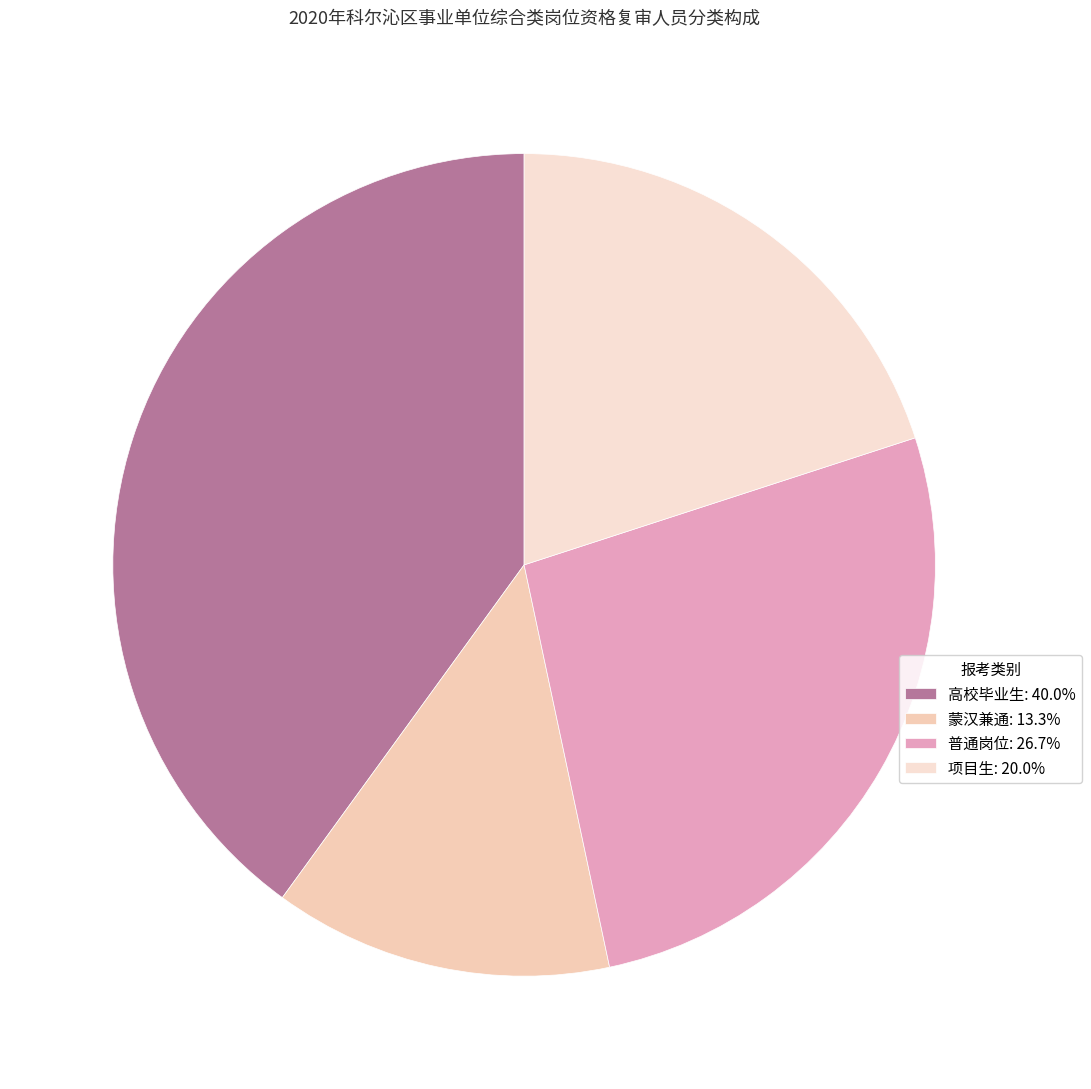

Count the number of slices in the pie.

4